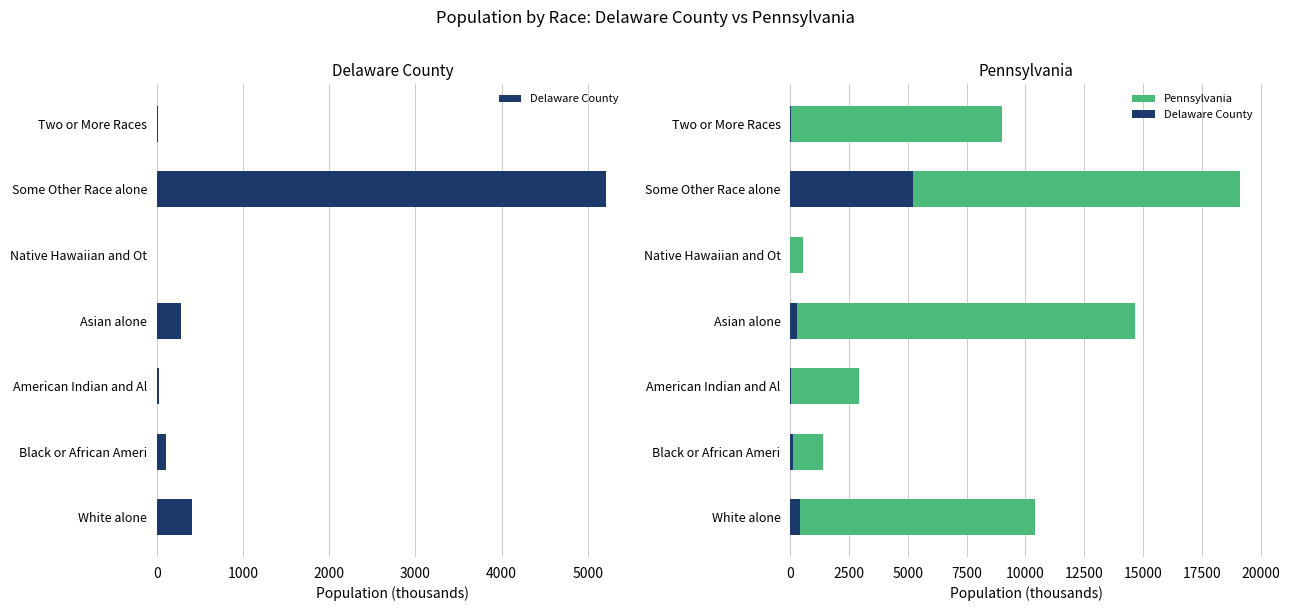

What is the sum of all Pennsylvania values?

58046.9